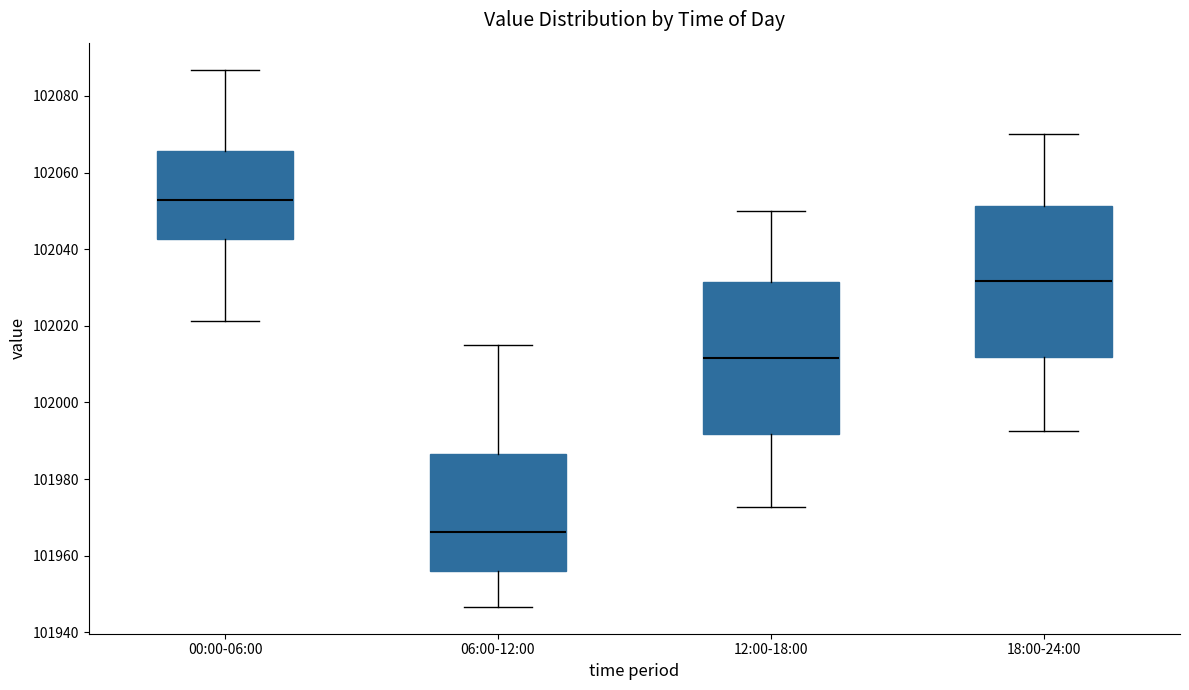

Which box's median line is the lowest?

06:00-12:00